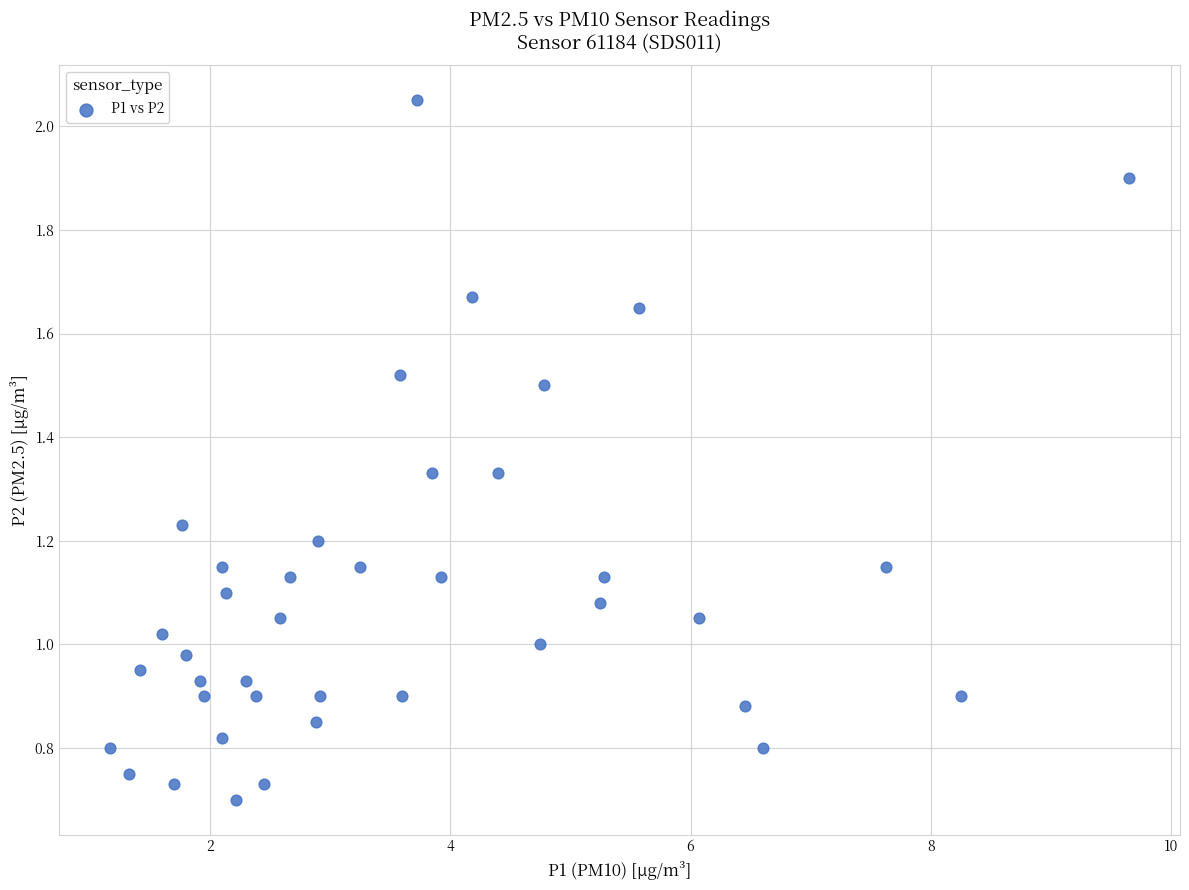

What is the range of X values (max minus min)?

8.5